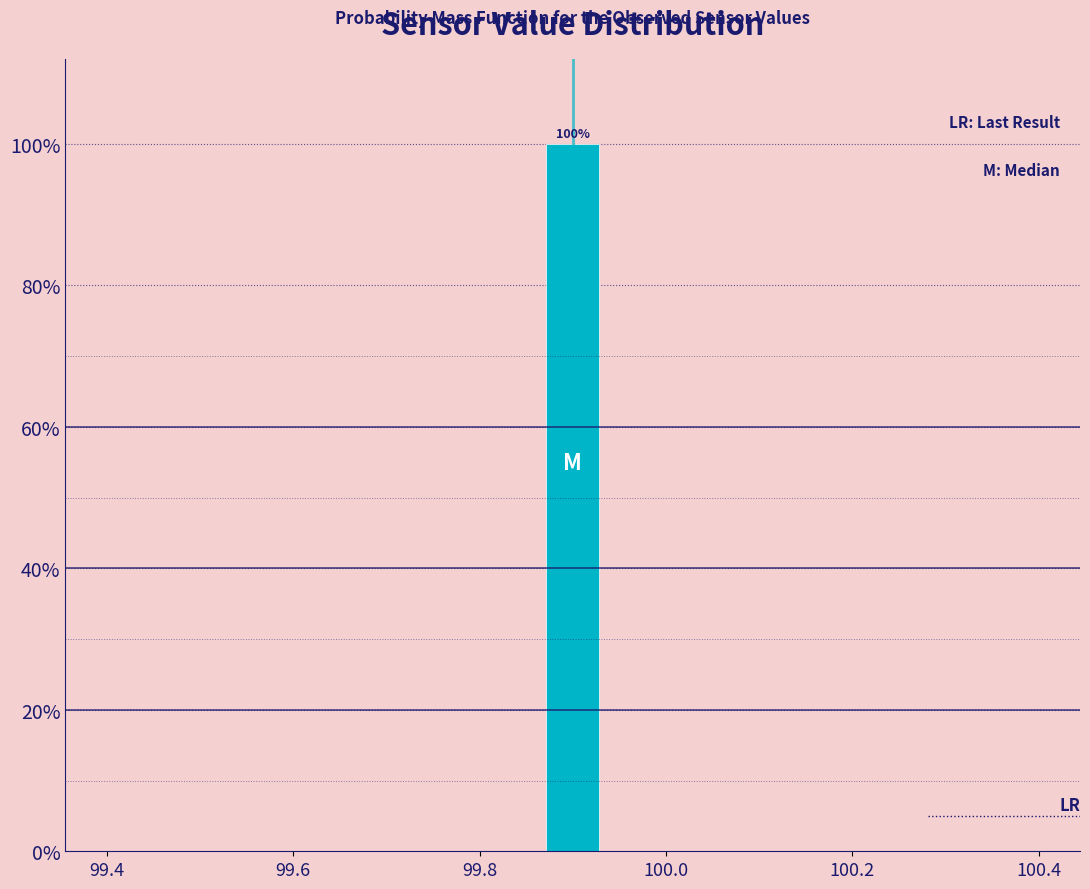

Around what value on the x-axis is the tallest bar? Give the approximate position of its centre, as read against the axis.

99.90